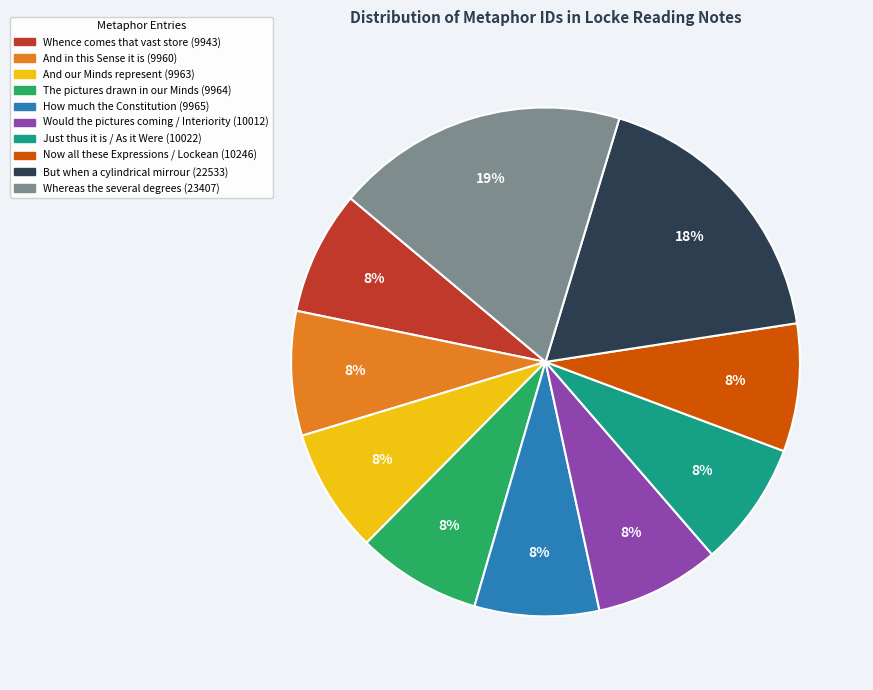

Is there any slice that represents more than half of the pie?

No